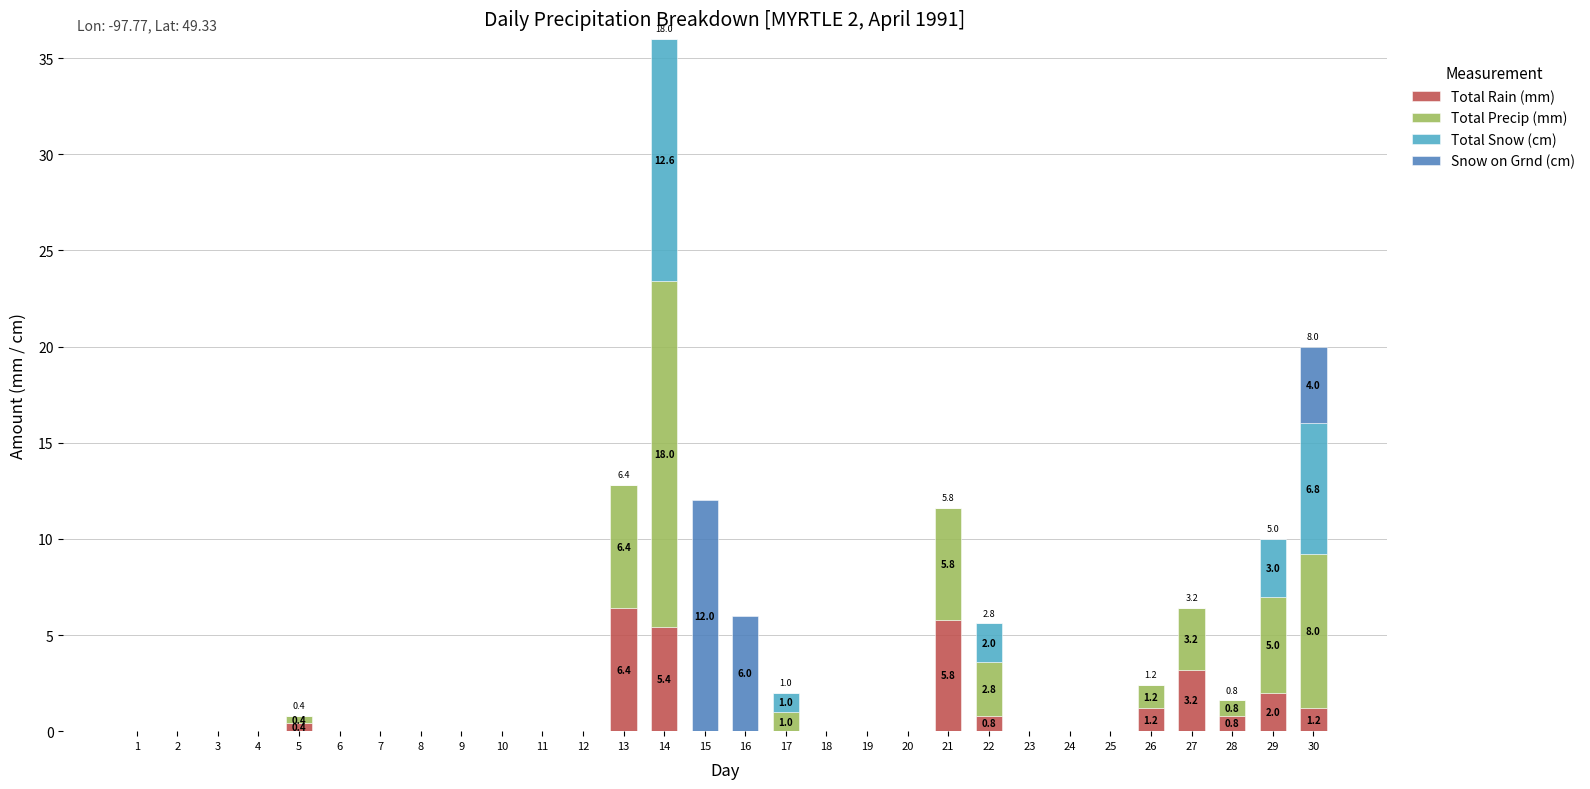

At which category is the sum across all series the highest?

14